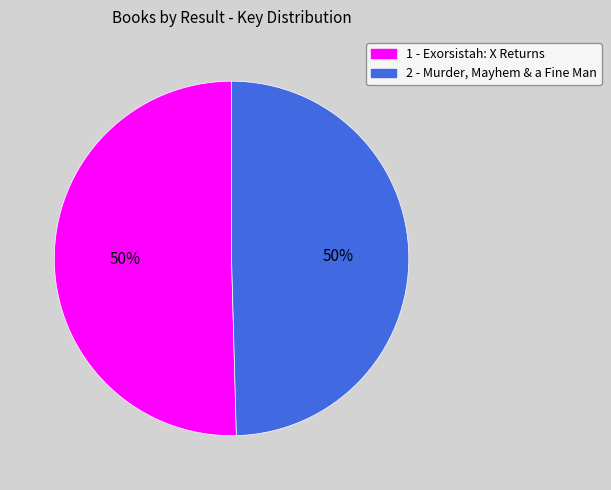

What is the ratio of the value at 2 - Murder, Mayhem & a Fine Man to the value at 1 - Exorsistah: X Returns?

1.0